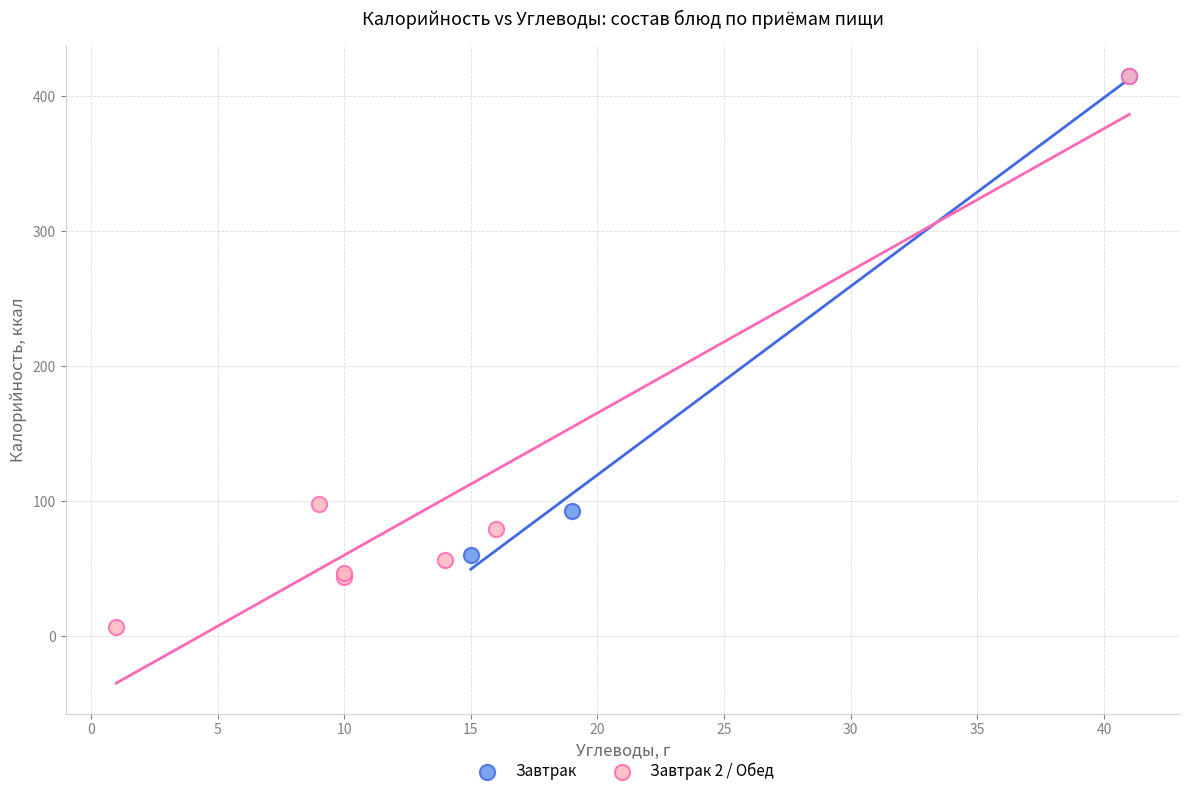

Which series contains the lowest Y value?

Завтрак 2 / Обед